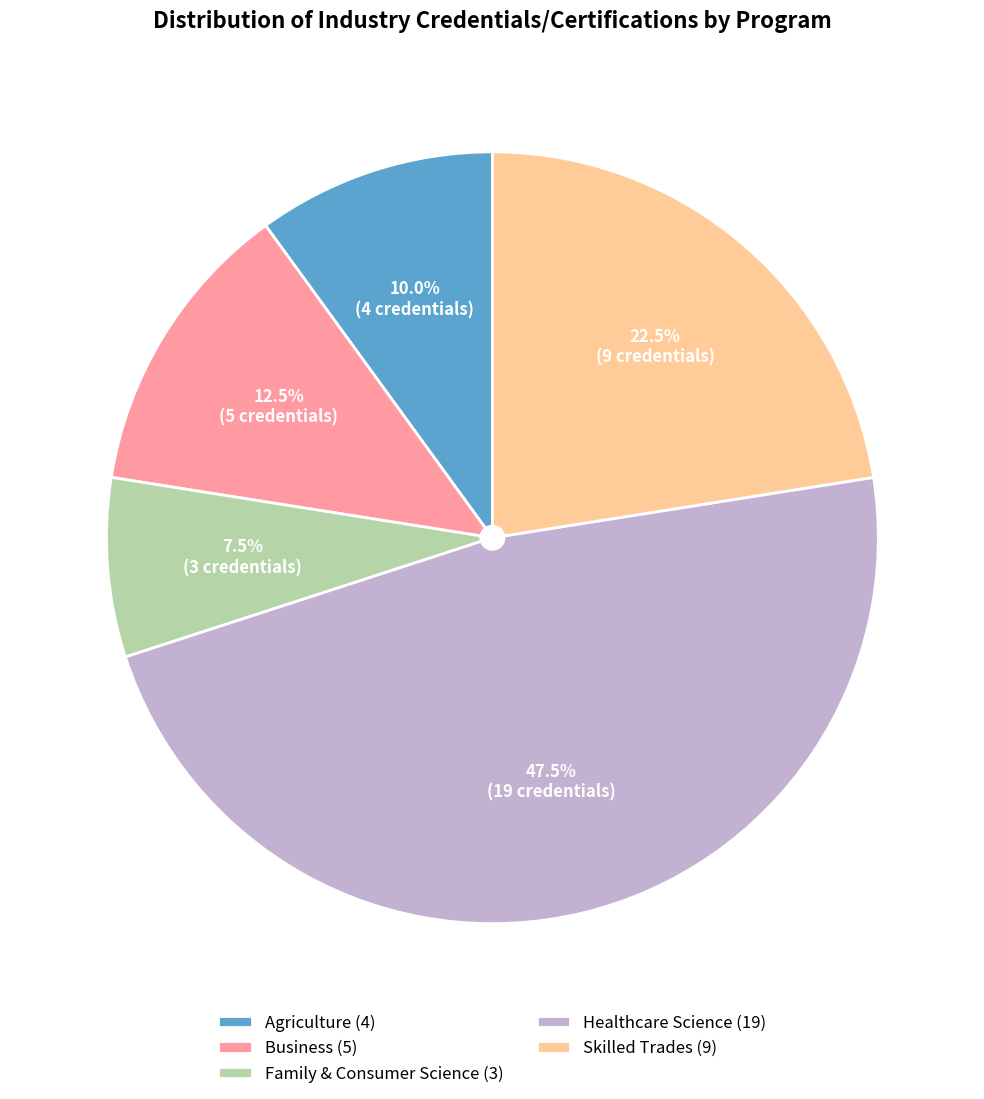

How many segments does this pie chart have?

5